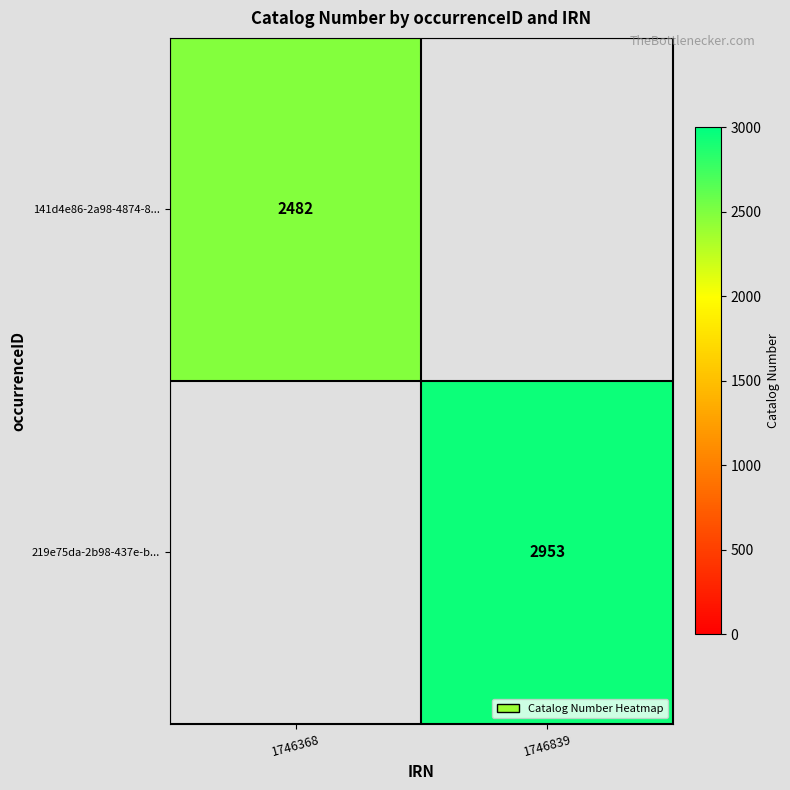

Is the value of 141d4e86-2a98-4874-8... at 1746368 greater than the value of 219e75da-2b98-437e-b... at 1746839?

No